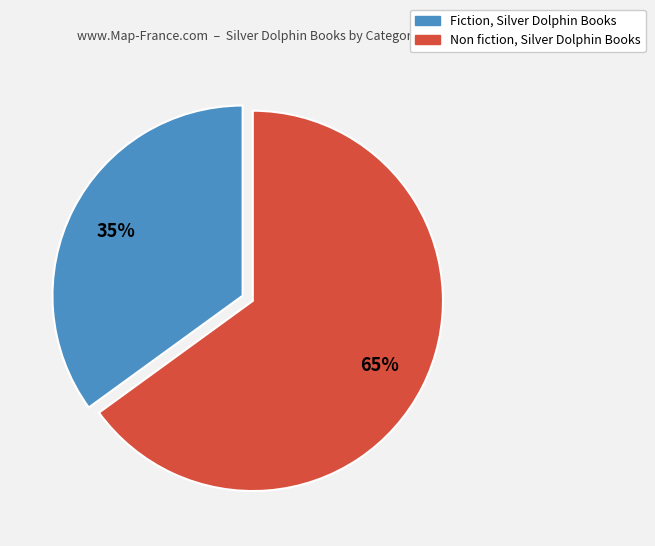

Is it true that Non fiction, Silver Dolphin Books is 78% of the pie?

False